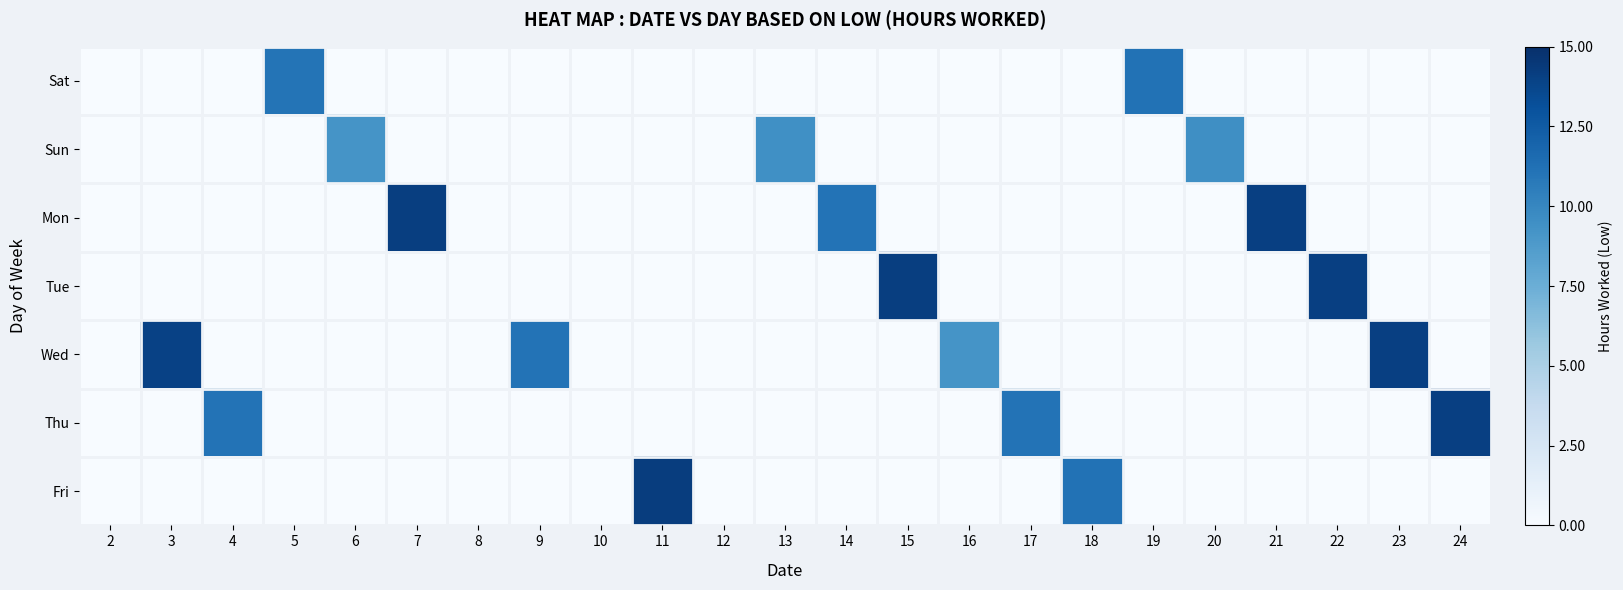

Rank the series by their maximum value, from highest to lowest.

Fri, Mon, Tue, Wed, Thu, Sat, Sun